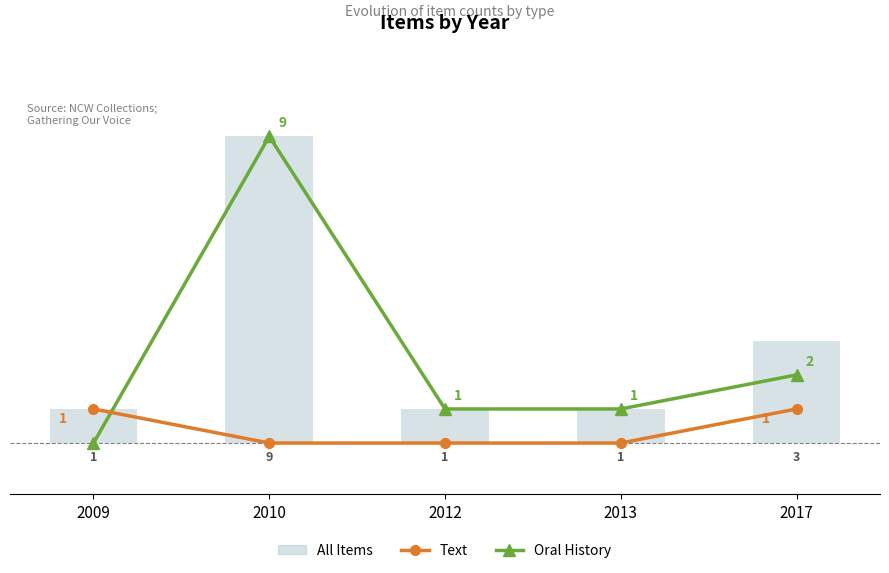

What are all the series names shown in the legend?

Oral History, Text, All Items